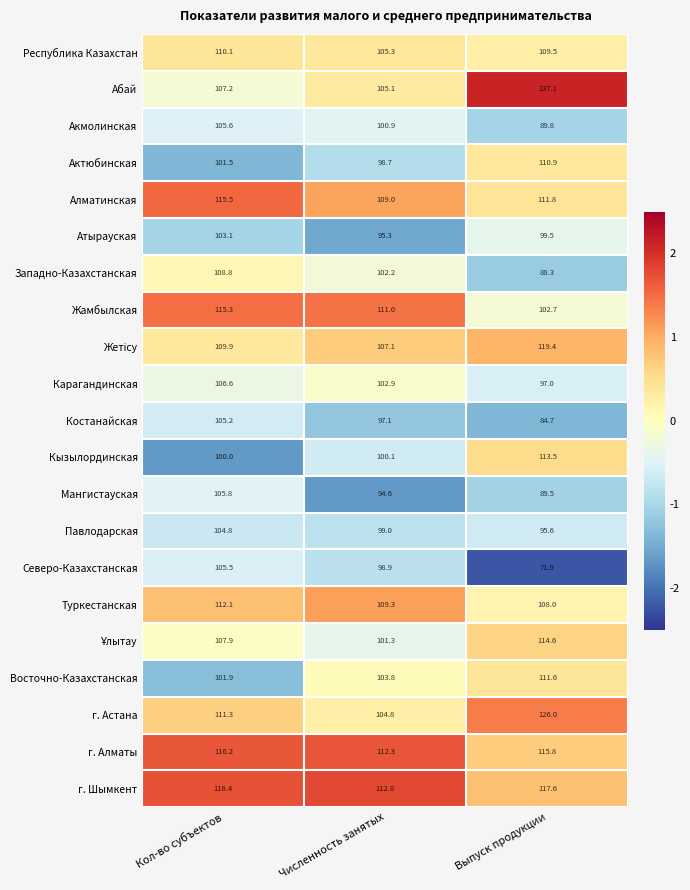

What is the greatest value displayed?

137.1